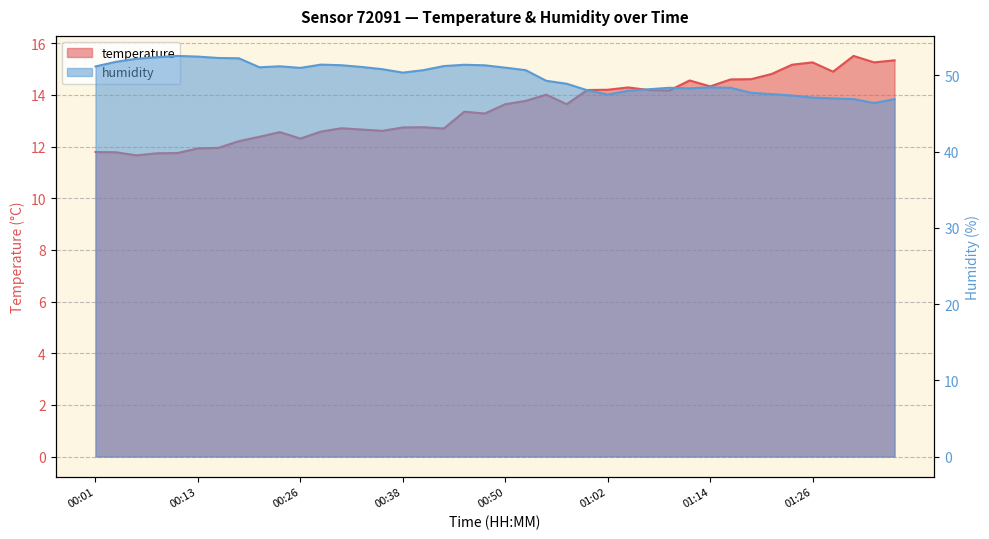

At which category is the sum across all series the highest?

00:45